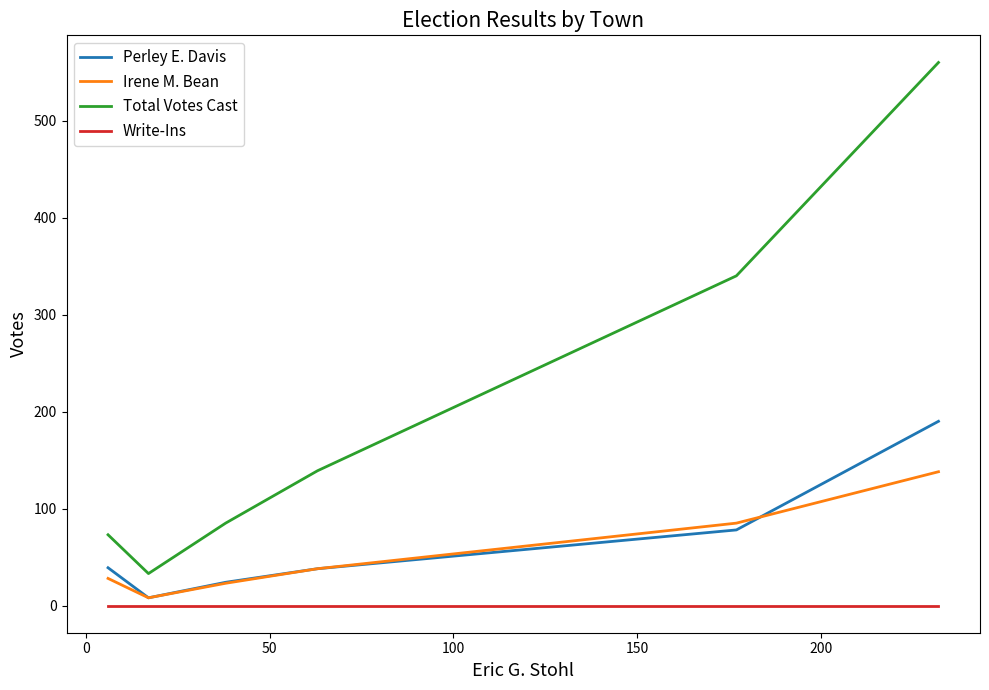

In Total Votes Cast, how many points are lower than both neighbors (excluding endpoints)?

1